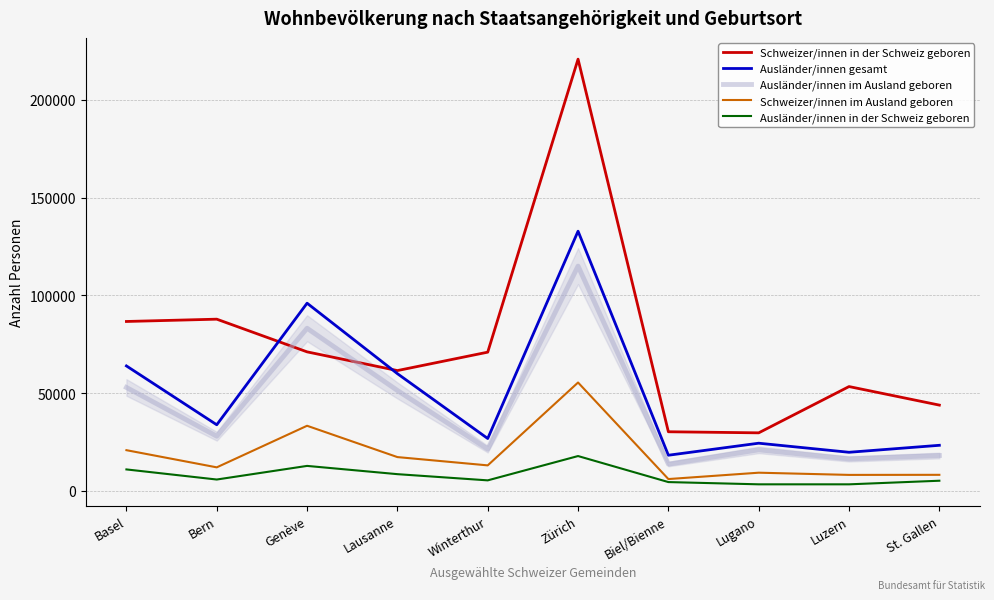

True or false: Schweizer/innen in der Schweiz geboren and Ausländer/innen in der Schweiz geboren cross at least once.

False